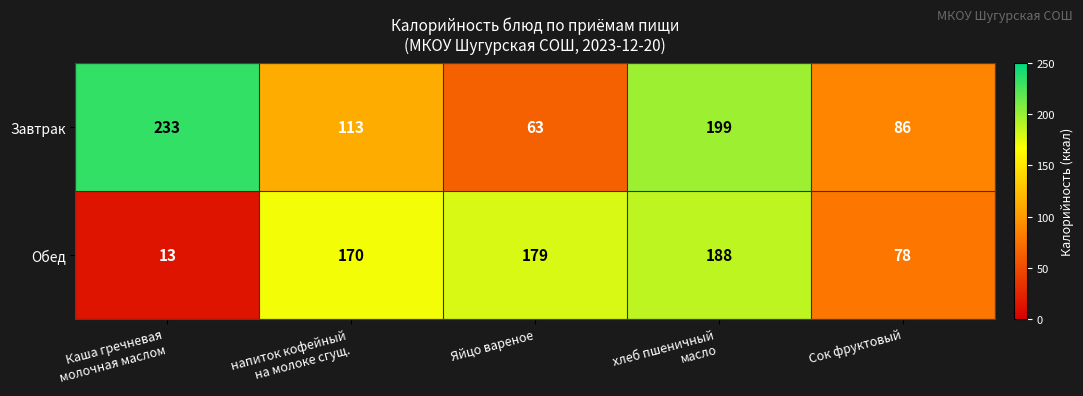

What is the difference between the second highest and minimum values in the Обед series?

166